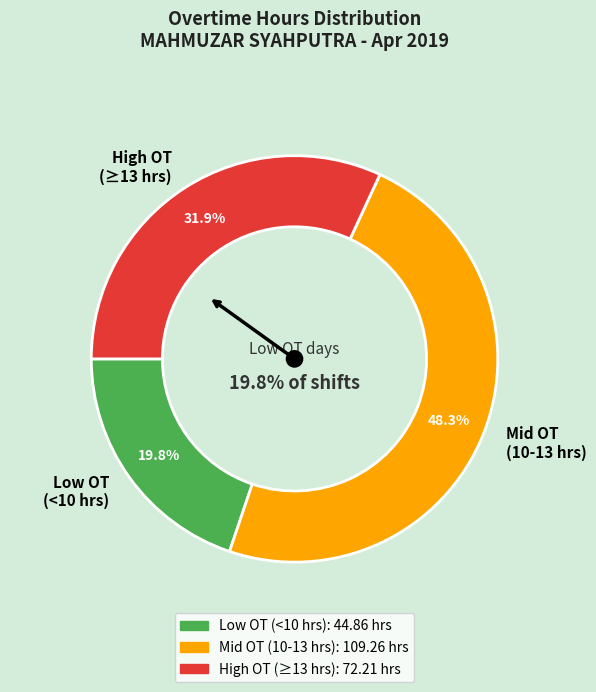

Does any single category account for the majority?

No